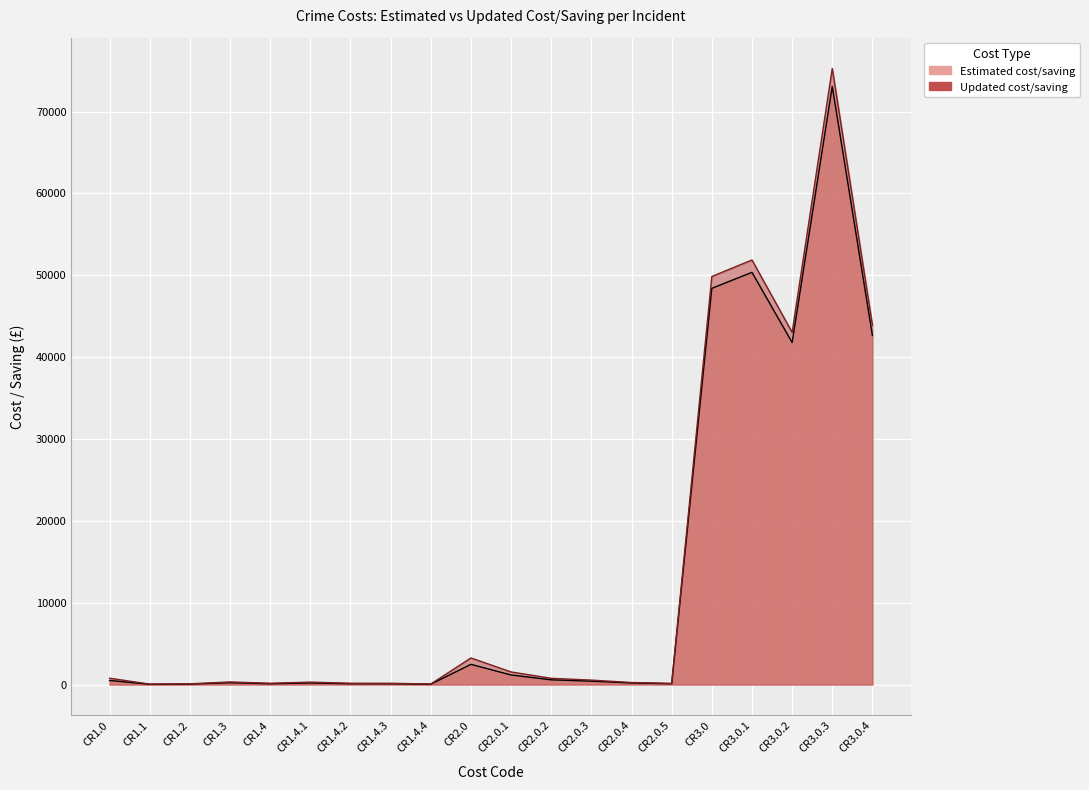

True or false: Estimated cost/saving has more than 1 points higher than both neighbors.

True